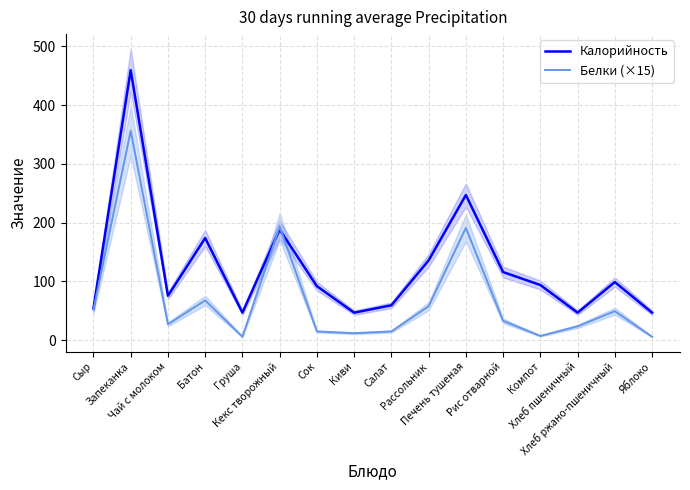

The Калорийность series shows 59.5 at Салат. True or false?

True